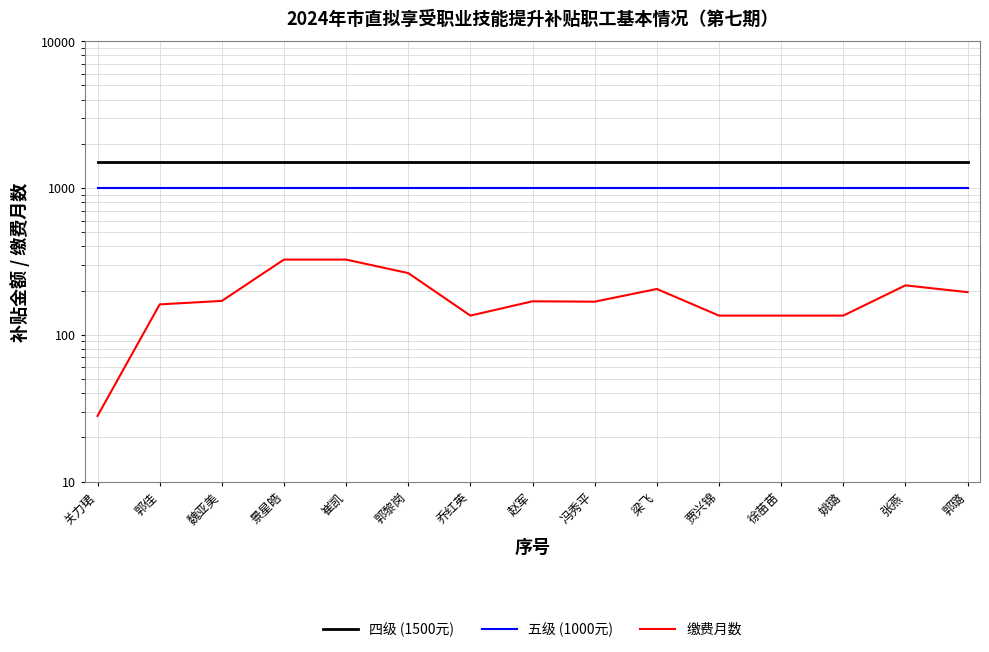

At which category is the sum across all series the highest?

景星皓